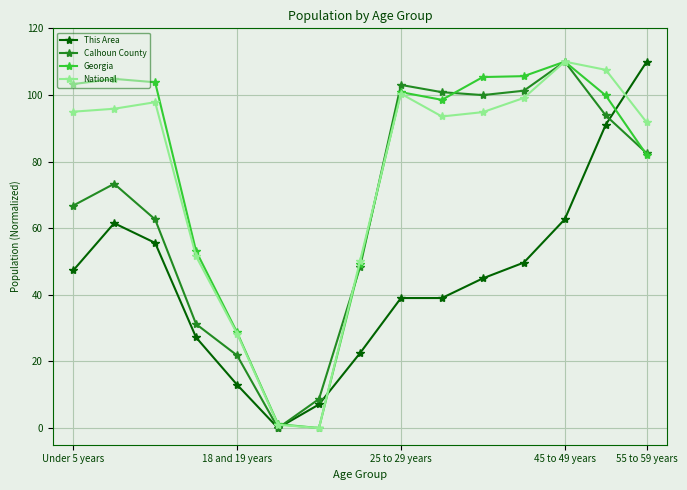

What is the value of the This Area point at the 13th from the left?

62.7